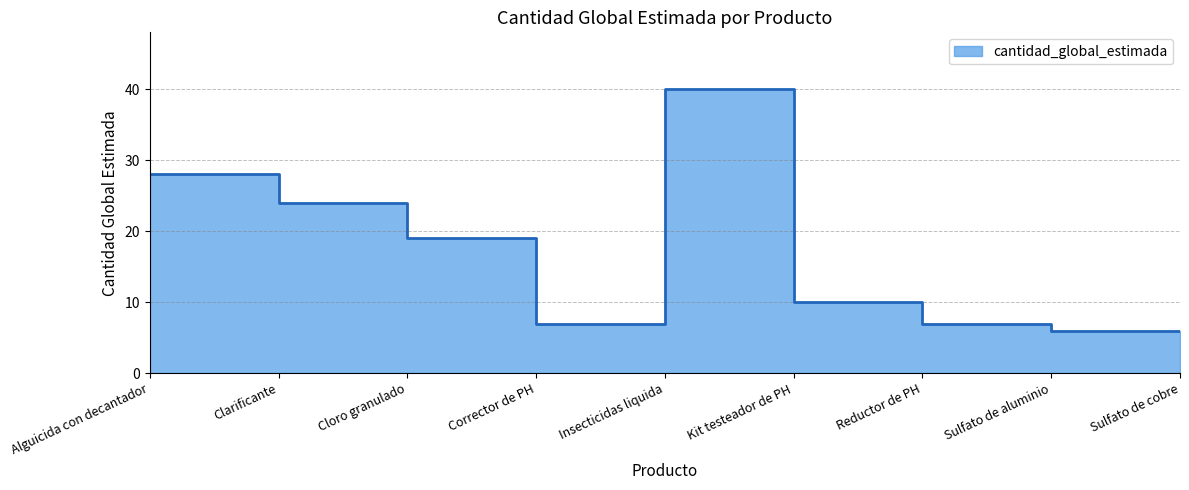

At which label is the value closest to 23?

Clarificante